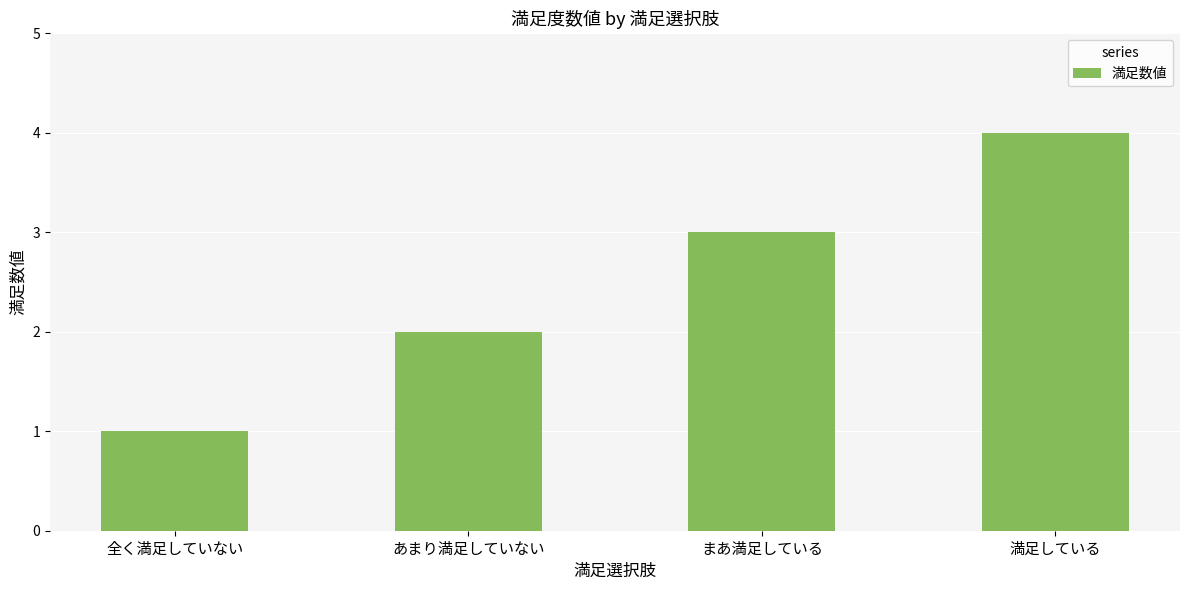

Read the value at 満足している.

4